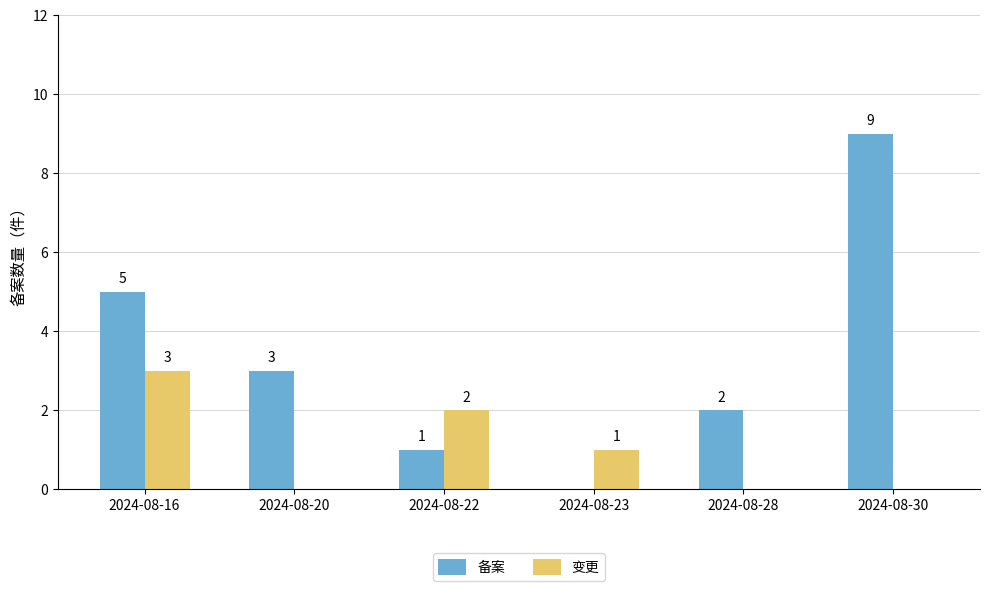

Reading left to right, what are all the values shown in this chart?

备案: 5	3	1	0	2	9
变更: 3	0	2	1	0	0